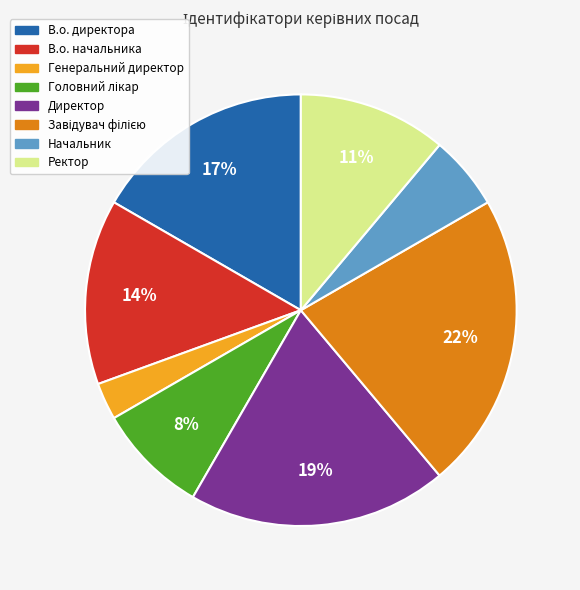

Count the number of slices in the pie.

8